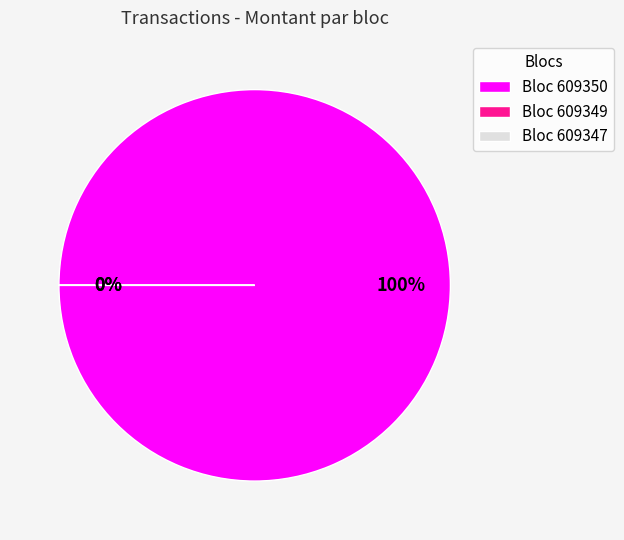

What percentage is the 609350 slice, to the nearest percent?

100%